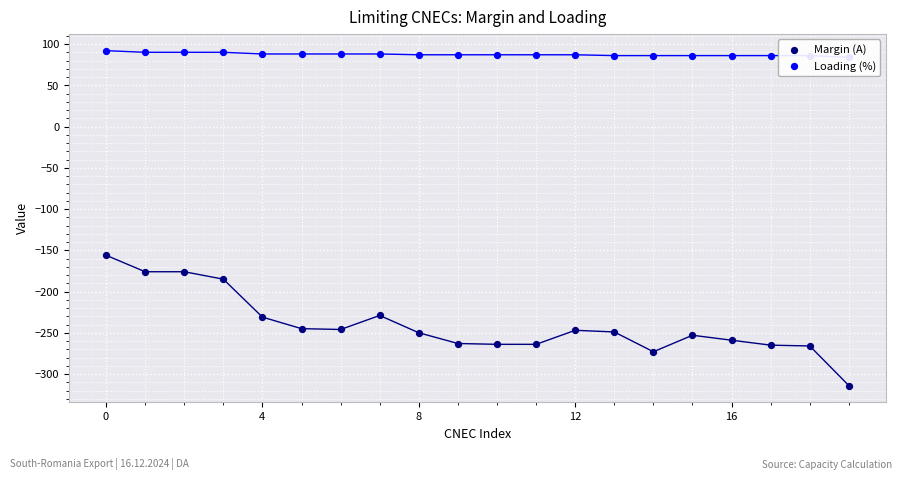

Which series has the largest total across all categories?

Loading (%)